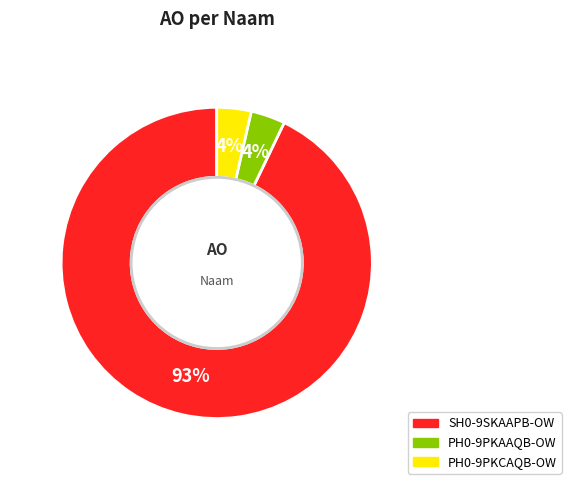

How many segments does this pie chart have?

3